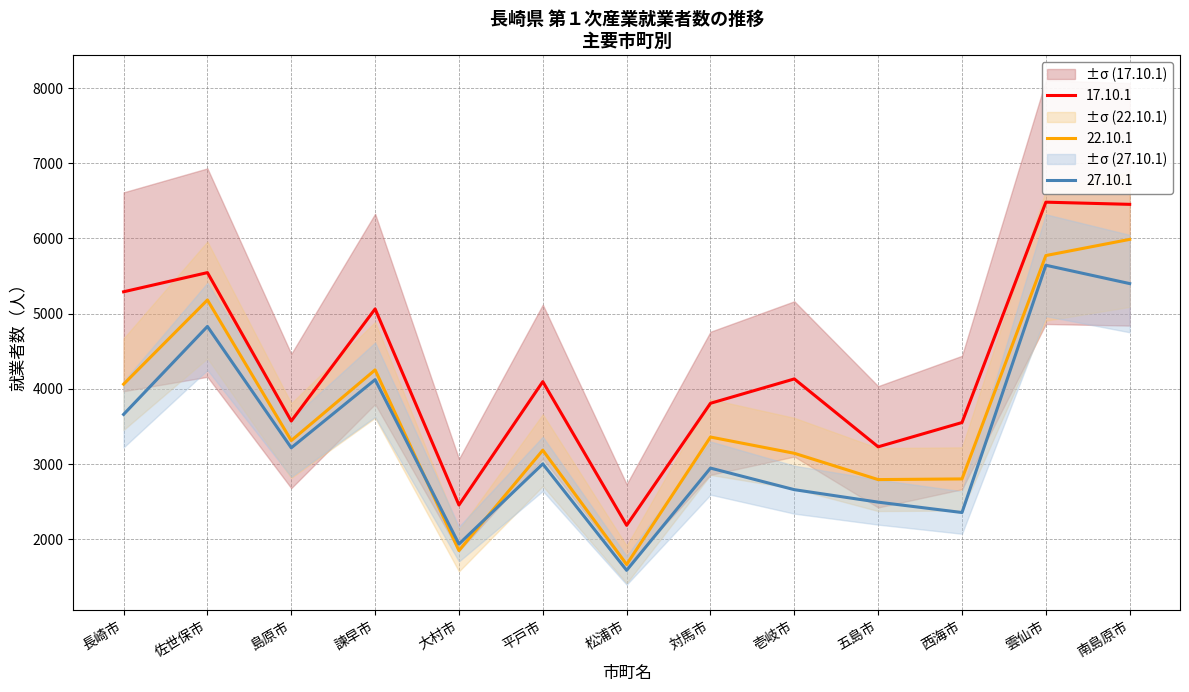

Where is the first local minimum for 22.10.1?

島原市